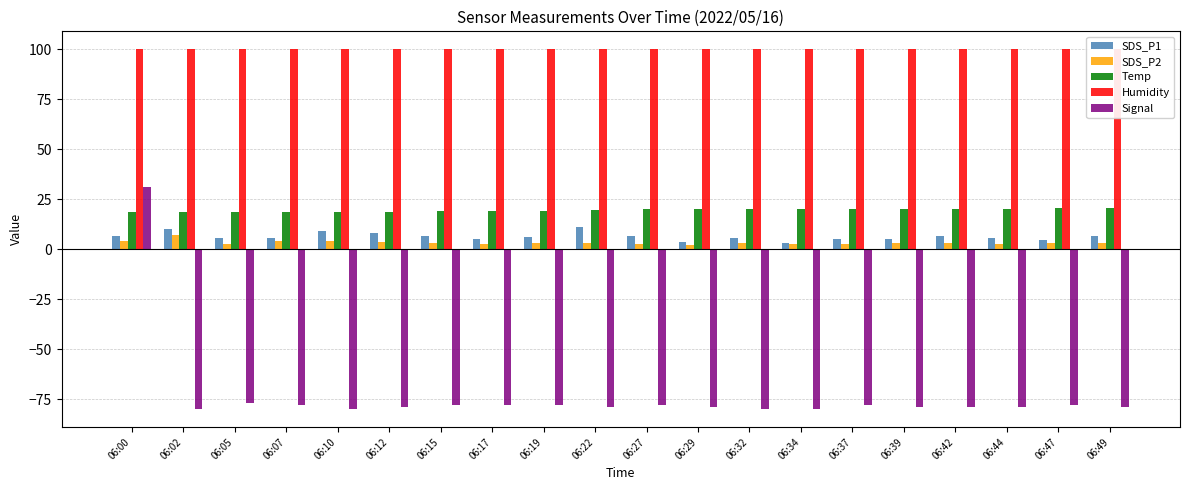

How many data points does each series have?

20